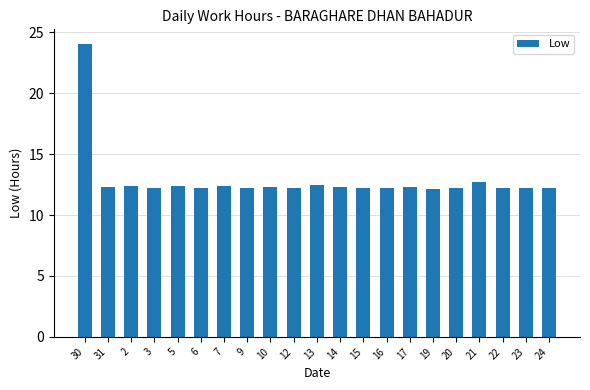

What is the value of the 2nd bar from the left?

12.3